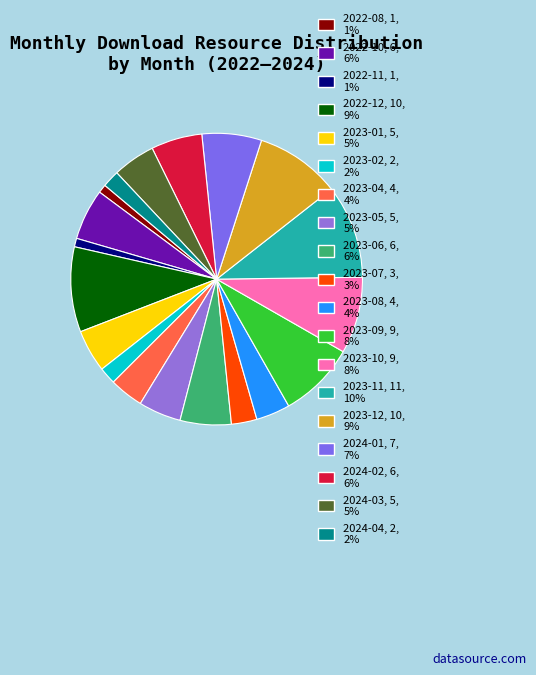

How many slices are in this pie chart?

19